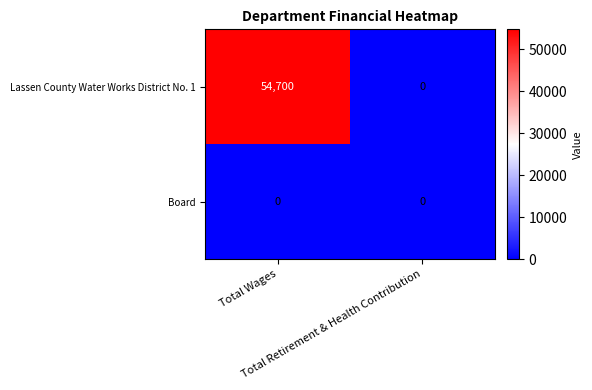

Rank the series at Total Wages from lowest to highest value.

Board, Lassen County Water Works District No. 1